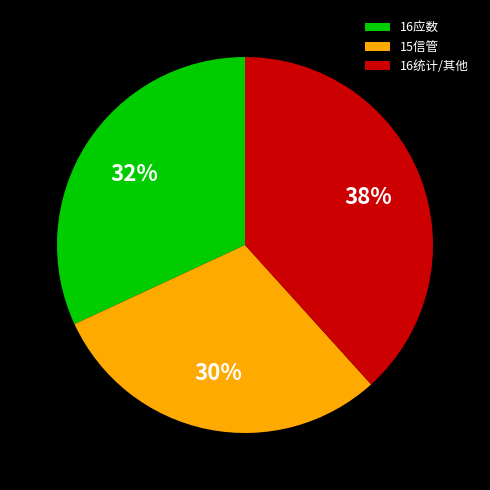

Between 16应数 and 15信管, which is larger?

16应数